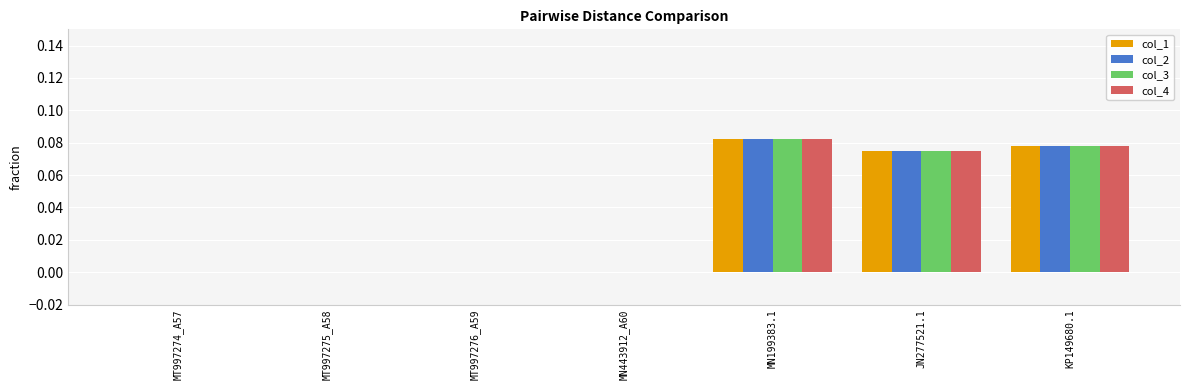

True or false: col_4 has a value of 0.0 at MN443912_A60.

True